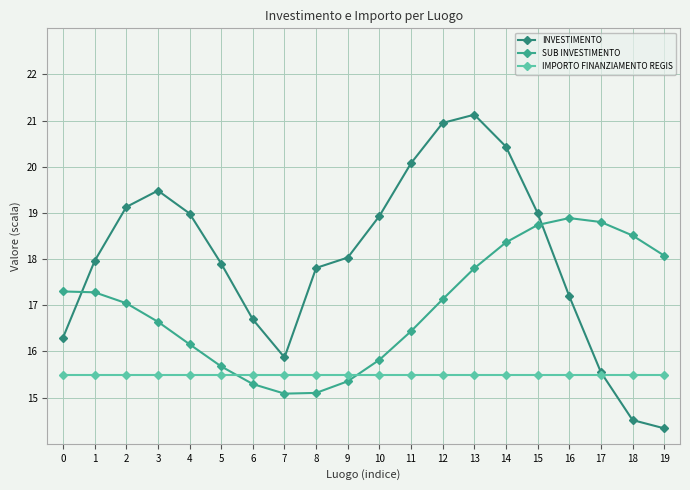

Is it true that SUB INVESTIMENTO equals 26.7 at 18?

False